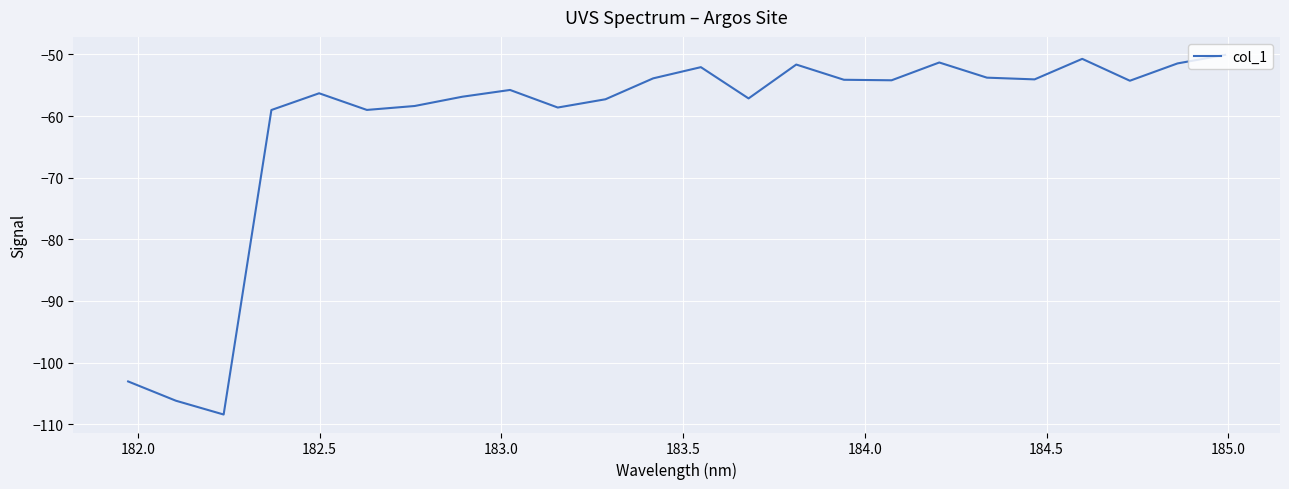

What is the difference between the maximum and minimum values?

58.4